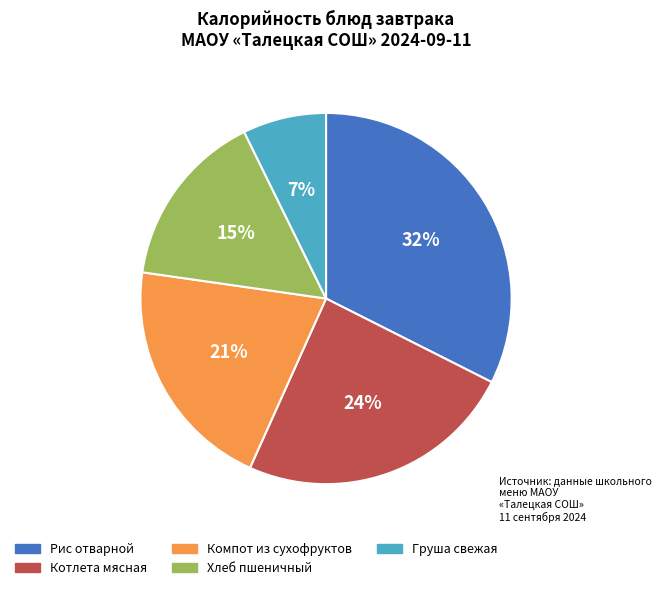

To the nearest percent, what percentage of the pie is Рис отварной?

32%